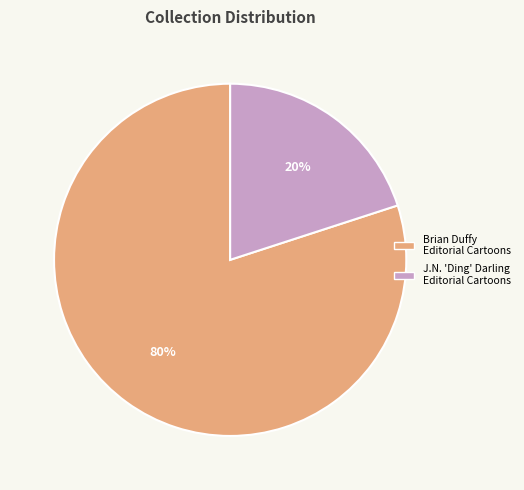

Is there a majority slice in this chart?

Yes